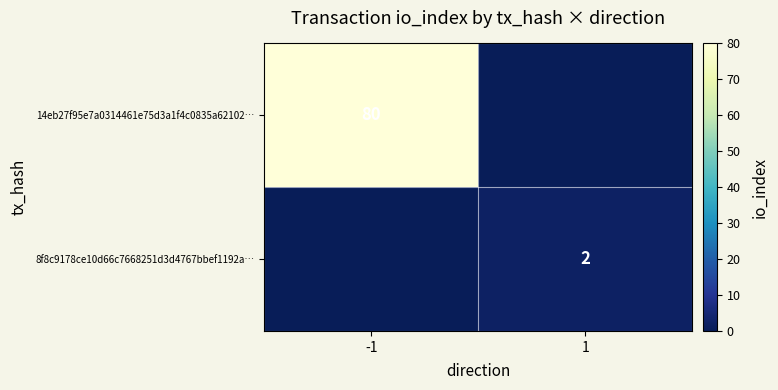

Is it true that 14eb27f95e7a0314461e75d3a1f4c0835a62102… equals 128 at -1?

False